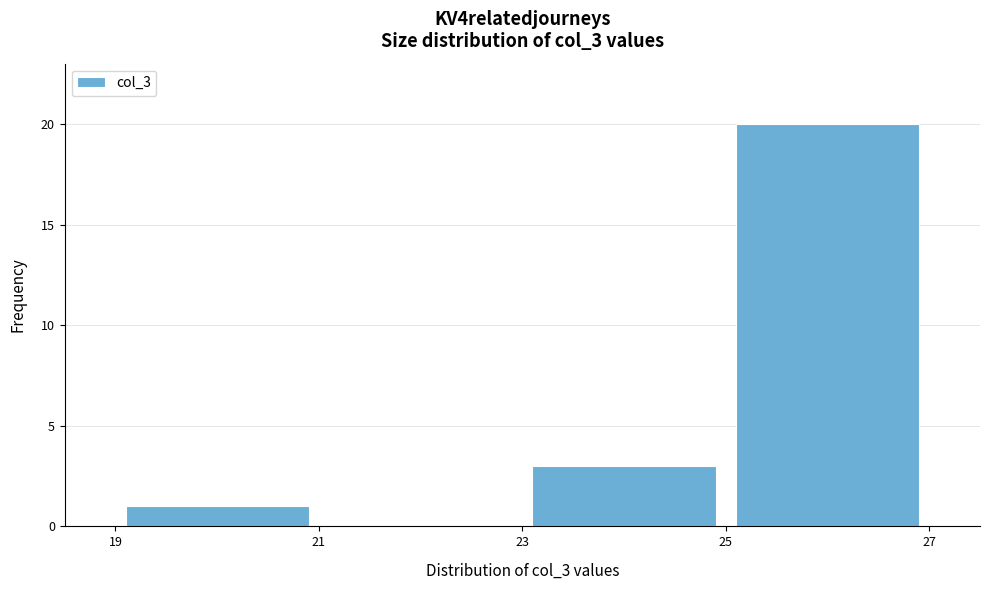

Reading left to right, list every bar in this chart as the range it spans on the x-axis followed by its height. The values are not printed on the chart, so give them approximately, as read against the axis.

19 to 21: 1
21 to 23: 0
23 to 25: 3
25 to 27: 20